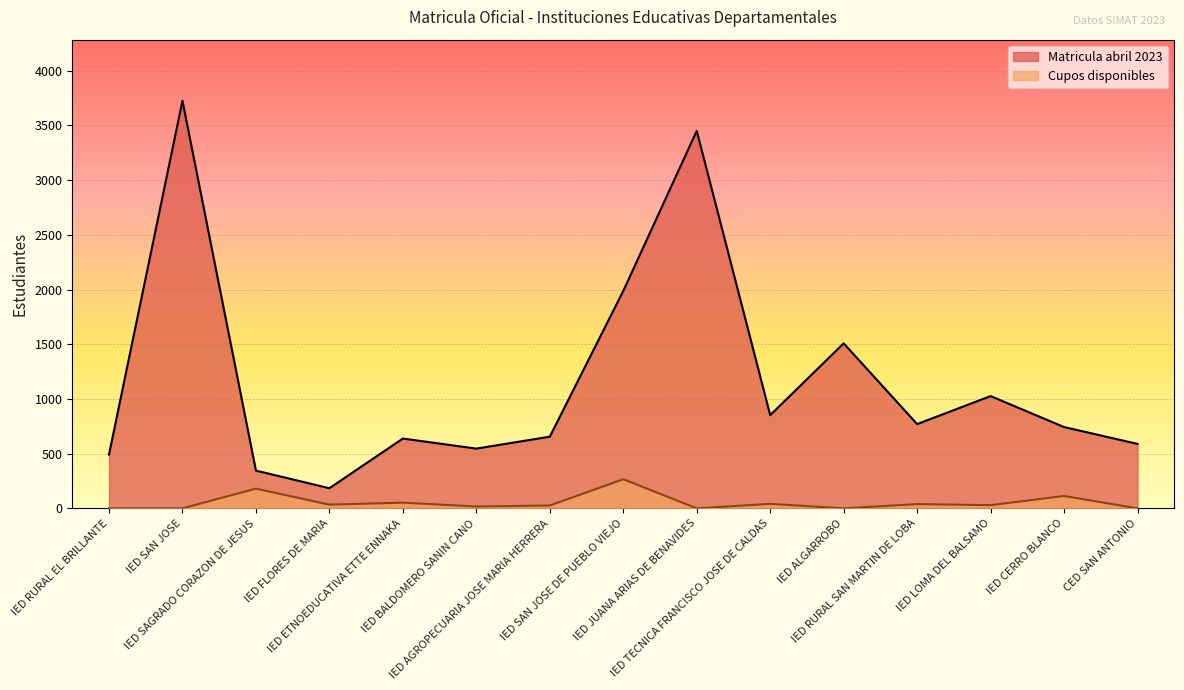

What is the total value across all series at IED RURAL SAN MARTIN DE LOBA?

809